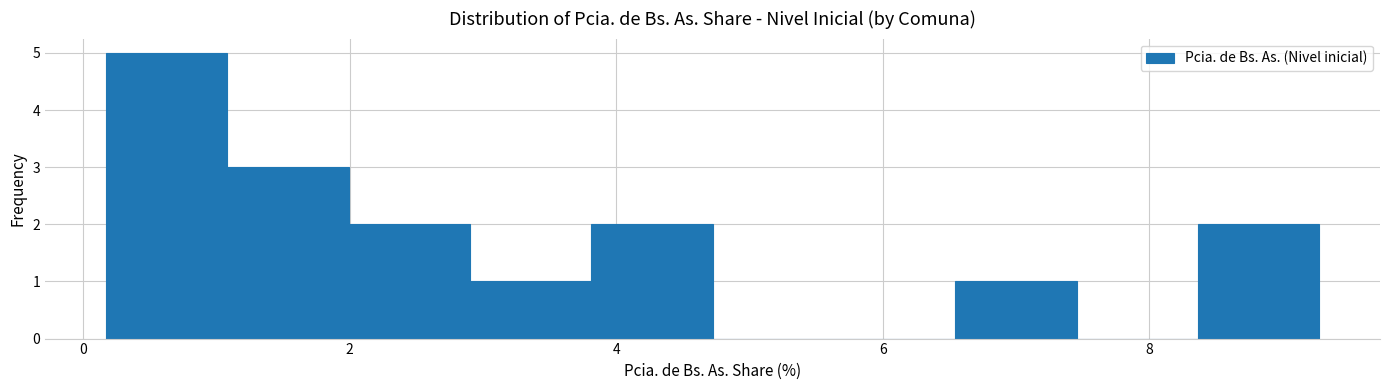

Reading left to right, transcribe this chart: for each bar, give the range it covers on the x-axis and its height. Neither the bar edges nor the heights are printed on the chart, so give them approximately, as read against the axes.

0.2 to 1.0: 5
1.0 to 2.0: 3
2.0 to 3.0: 2
3.0 to 3.8: 1
3.8 to 4.8: 2
4.8 to 5.6: 0
5.6 to 6.6: 0
6.6 to 7.4: 1
7.4 to 8.4: 0
8.4 to 9.2: 2